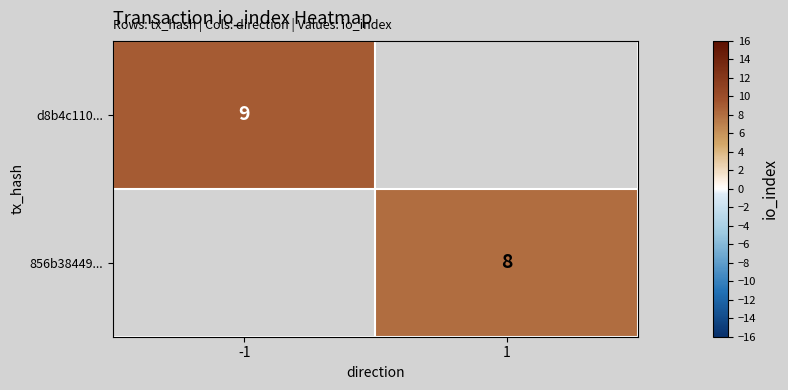

Is it true that 856b38449... equals 5 at 1?

False